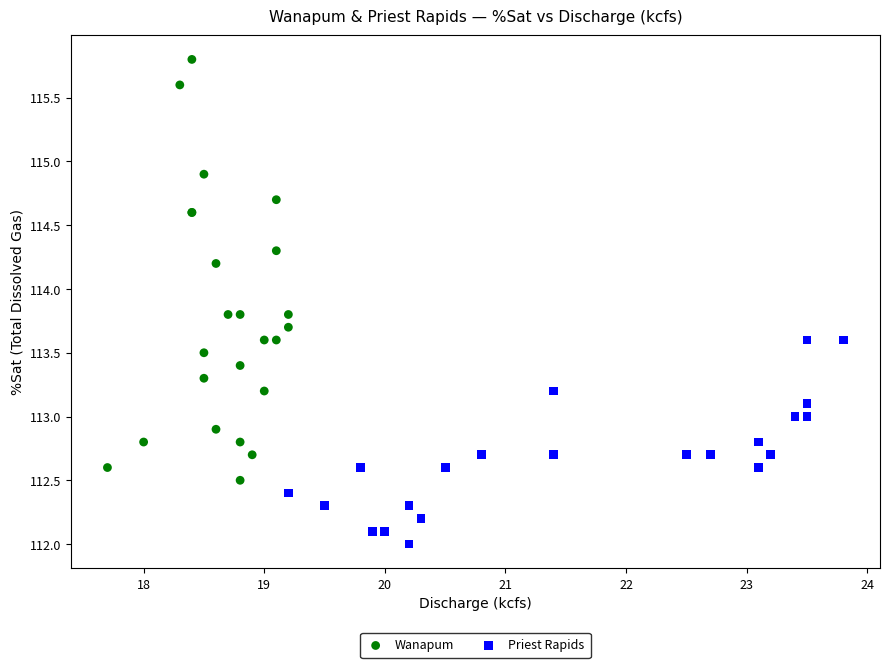

Which series has the widest spread of Y values?

Wanapum